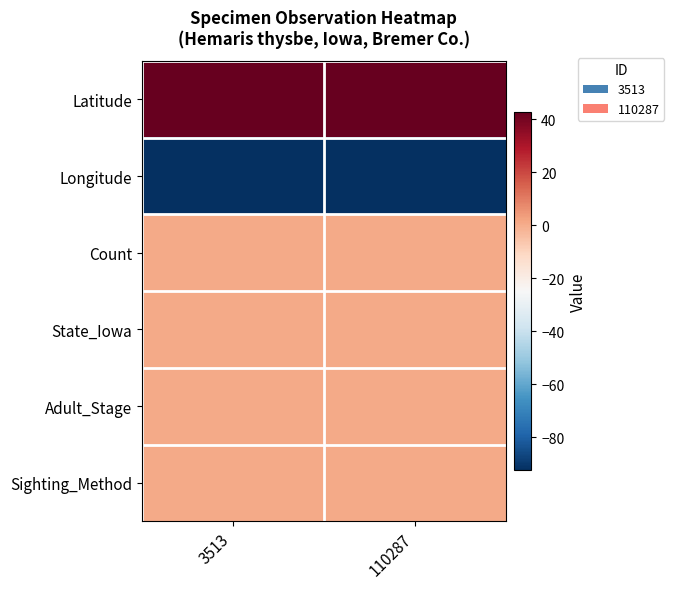

Which series has the largest total across all categories?

Latitude